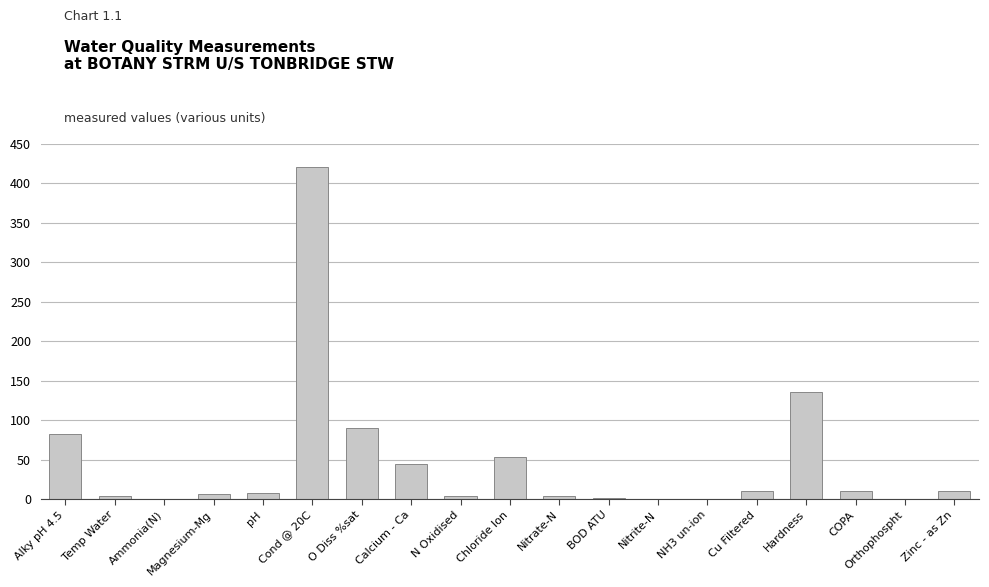

What is the sum of the values at Cu Filtered and Nitrate-N?

14.2